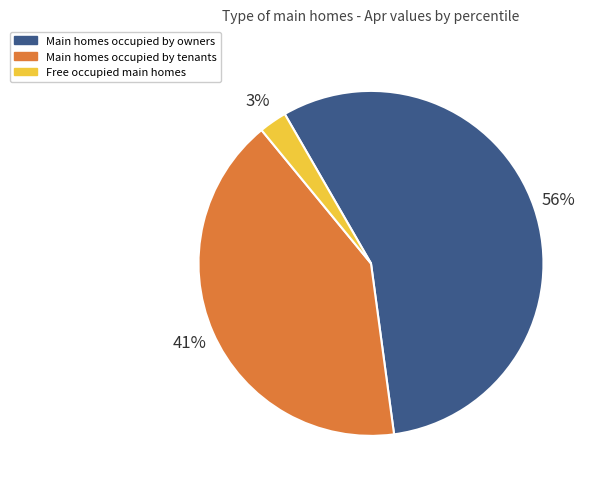

Is there any slice that represents more than half of the pie?

Yes